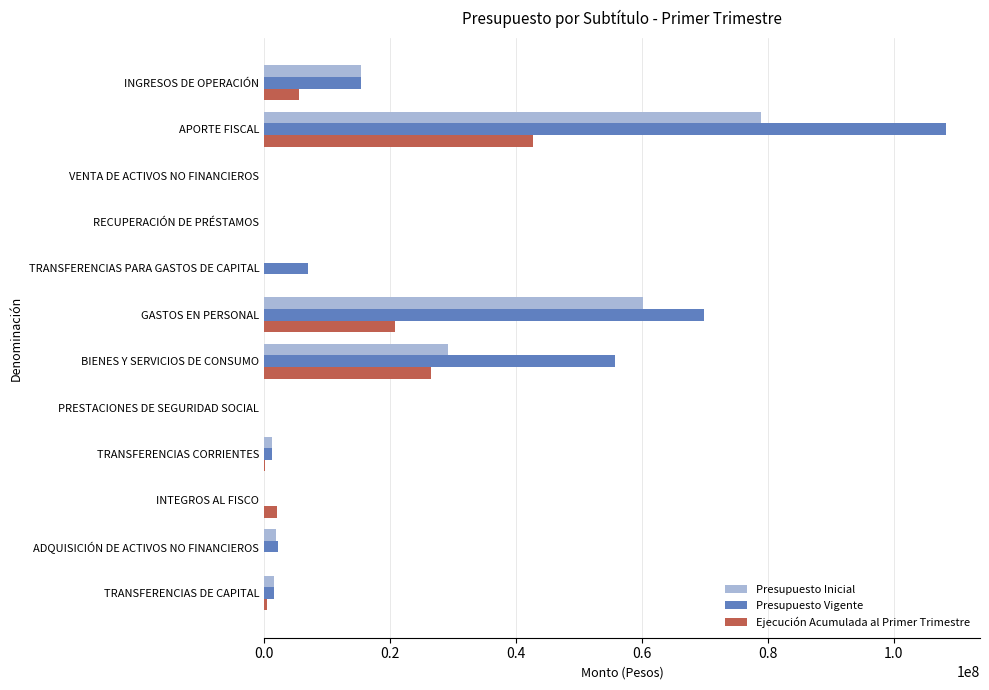

True or false: Presupuesto Vigente has a value of 7006544 at TRANSFERENCIAS PARA GASTOS DE CAPITAL.

True